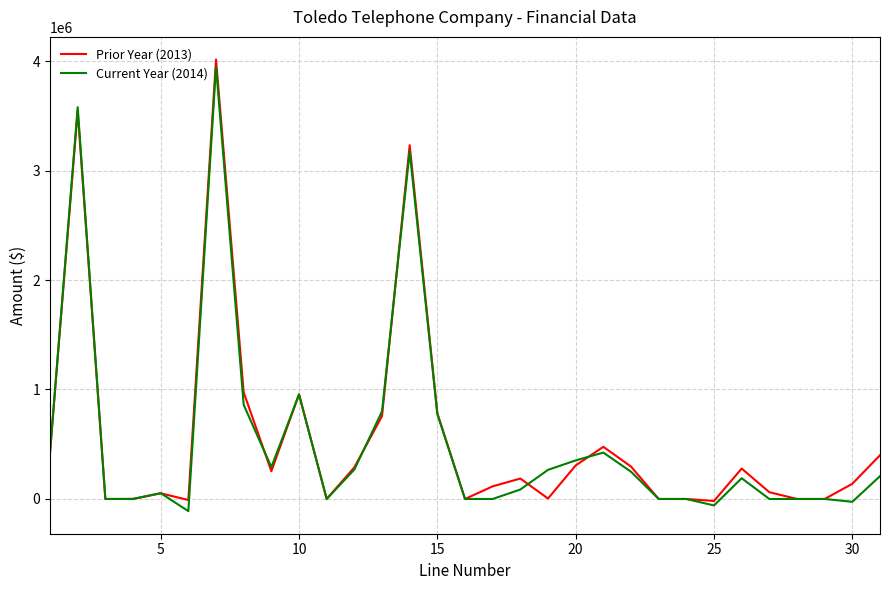

Which series ends up on top after the final intersection of Prior Year (2013) and Current Year (2014)?

Prior Year (2013)